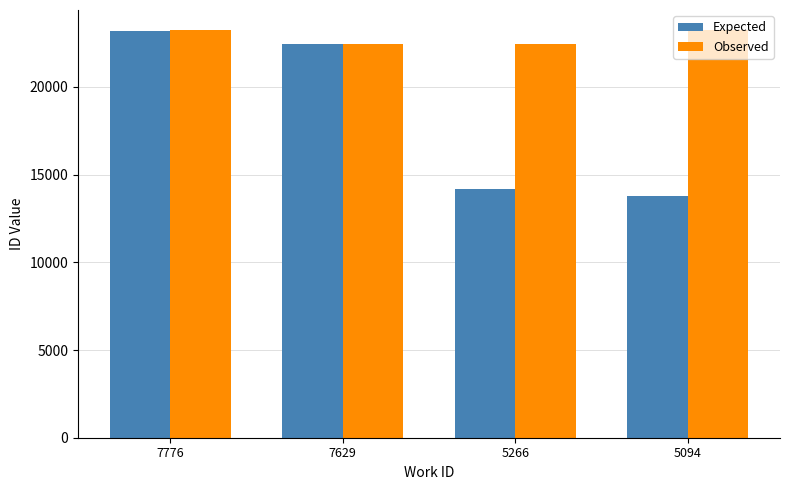

At which label does Expected reach its peak?

7776